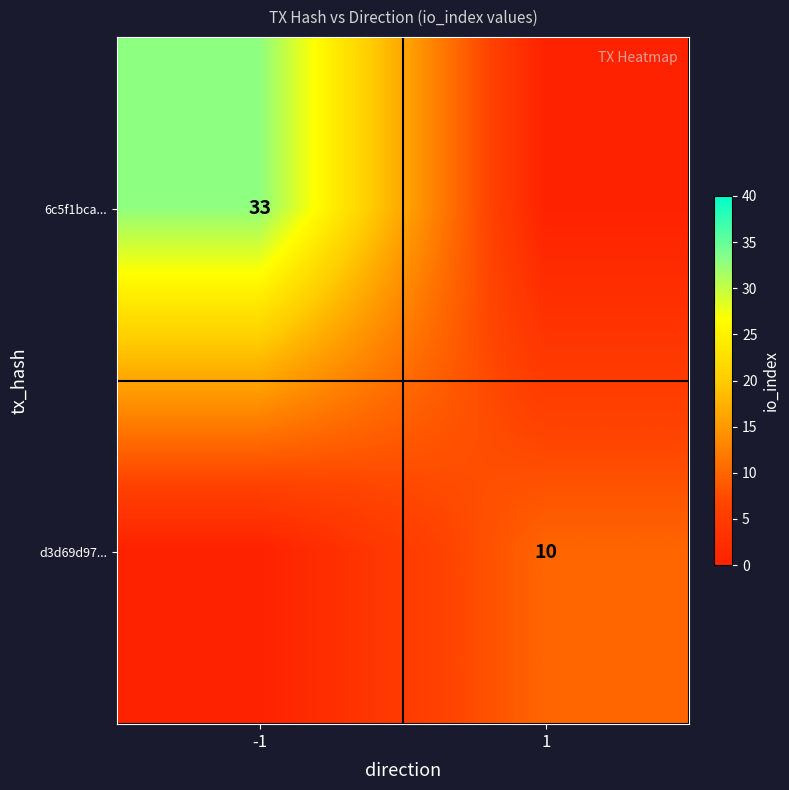

The d3d69d97... series shows 10 at 1. True or false?

True